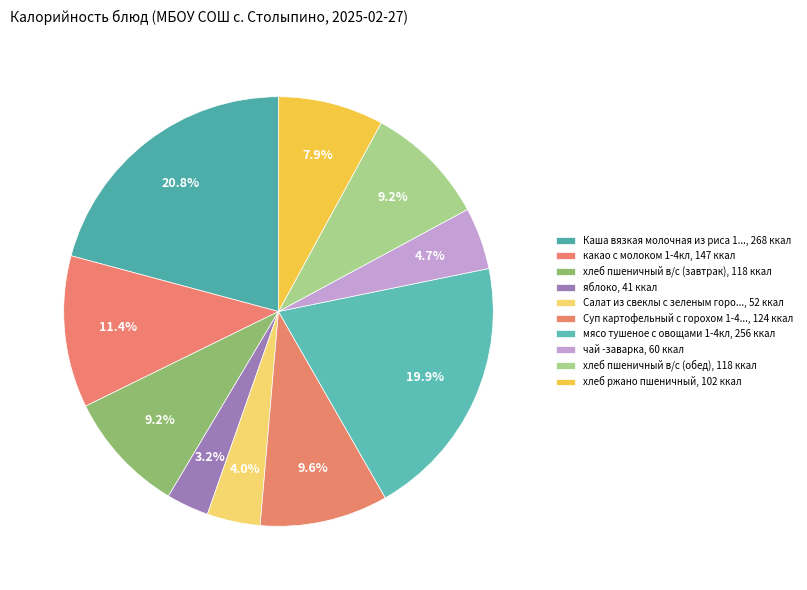

Is there any slice that represents more than half of the pie?

No